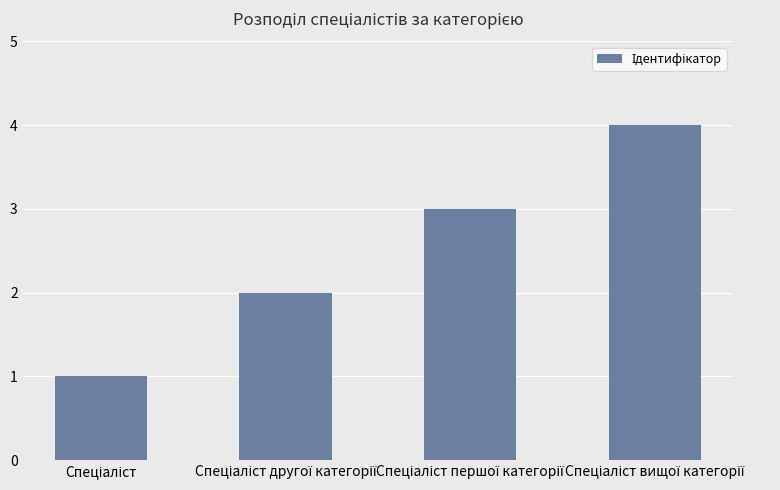

What is the greatest value displayed?

4